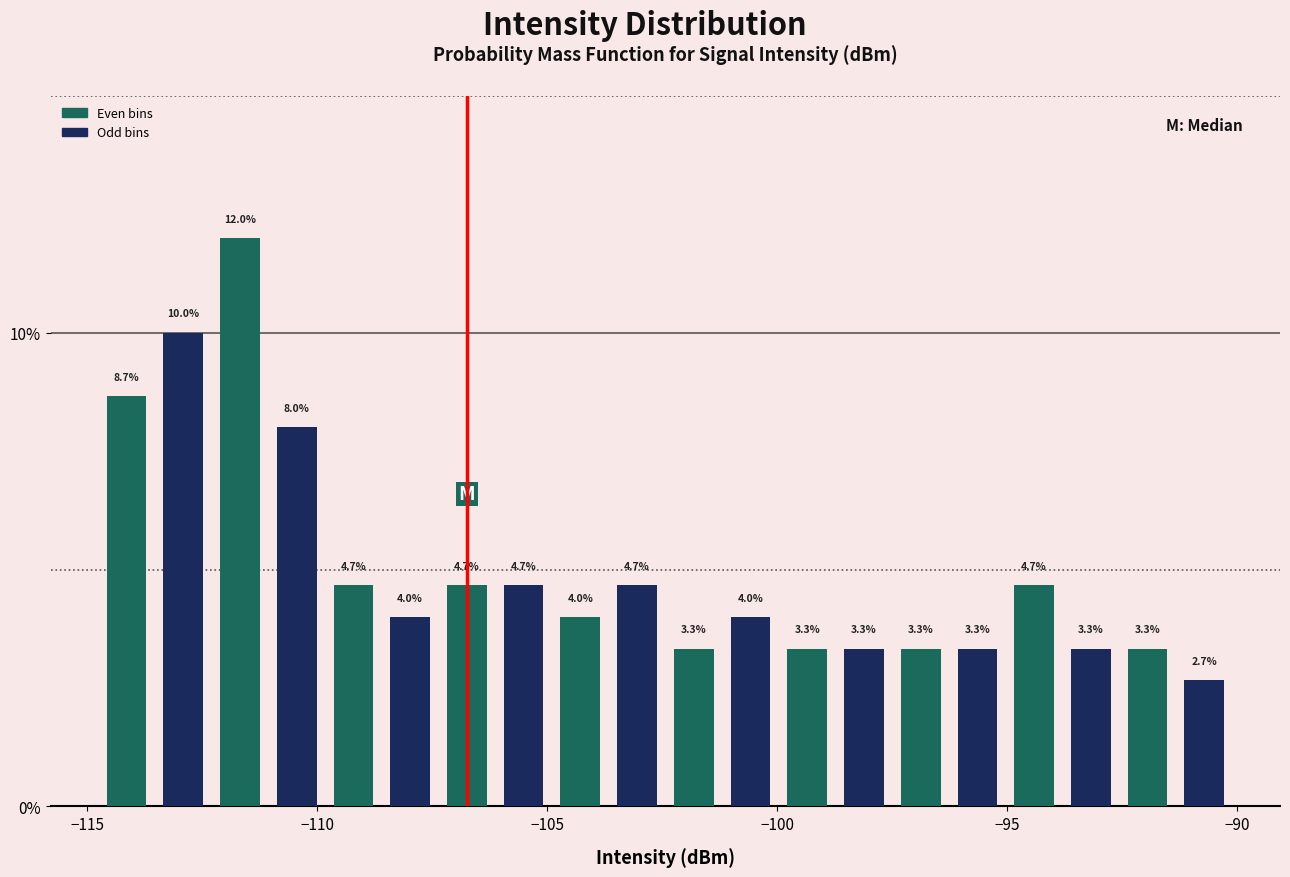

Around what value on the x-axis is the tallest bar? Give the approximate position of its centre, as read against the axis.

-111.5